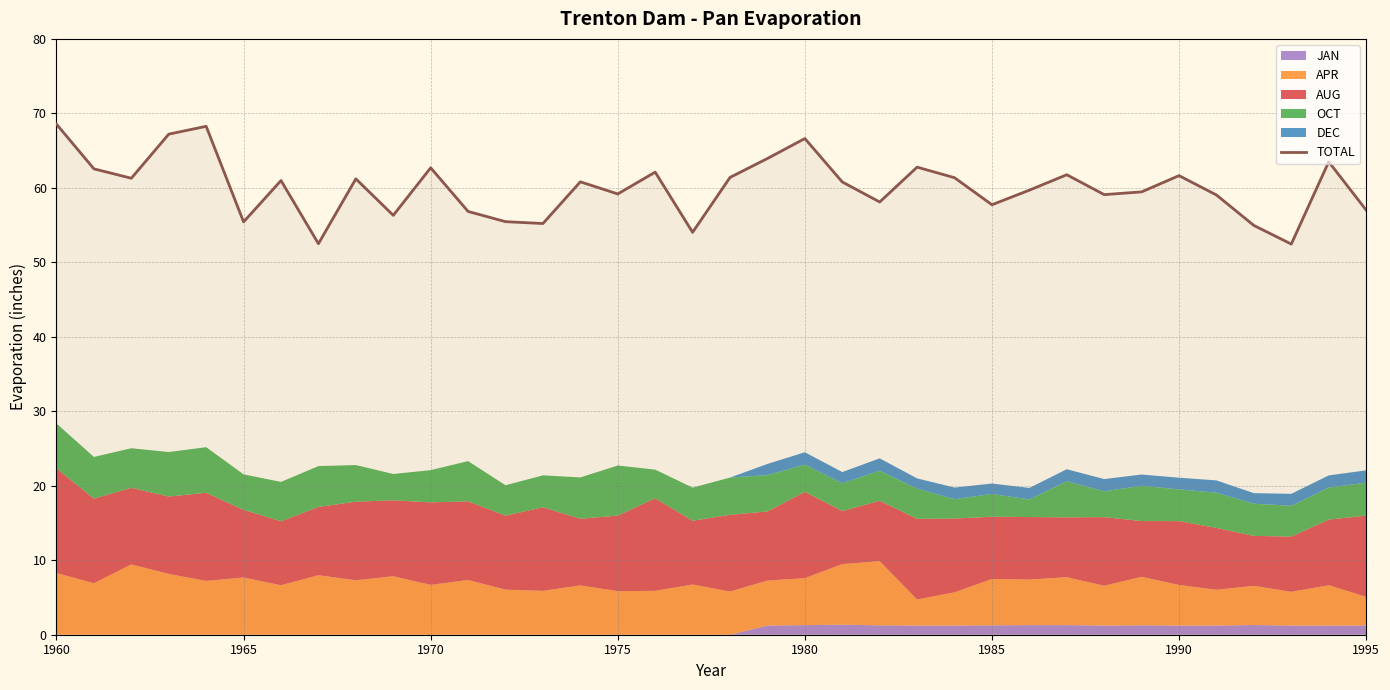

What is the lowest value of the TOTAL series?

52.5